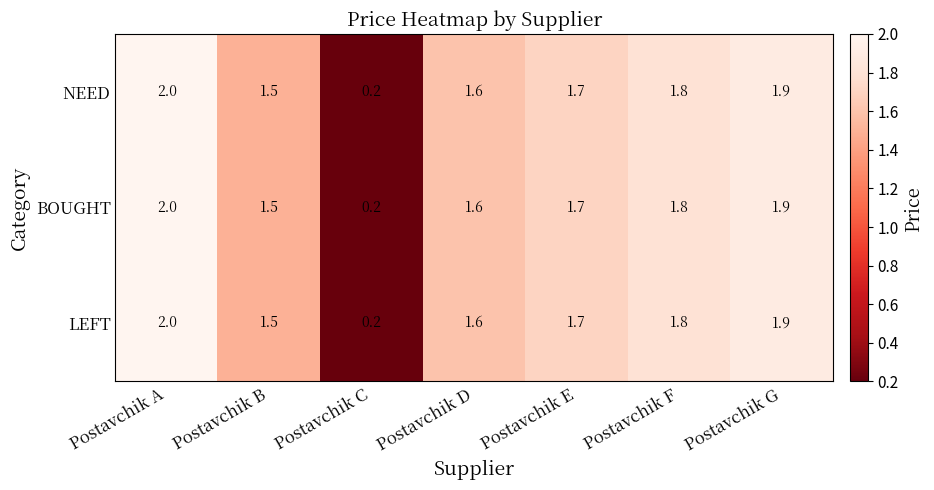

What is the total value across all series at Postavchik D?

4.8